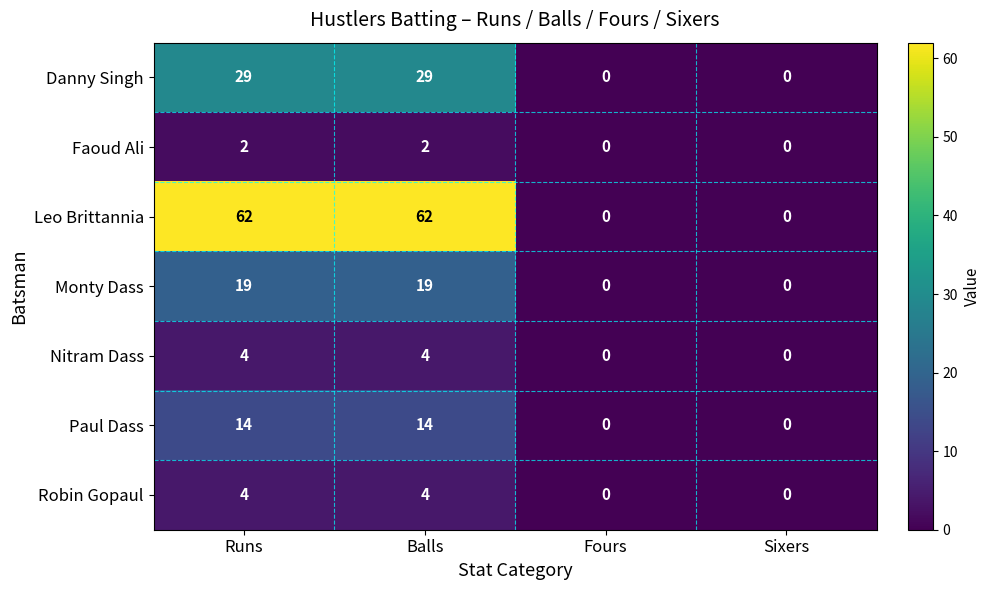

Reading left to right, transcribe all the data shown in this chart.

Danny Singh: Runs=29	Balls=29	Fours=0	Sixers=0
Faoud Ali: Runs=2	Balls=2	Fours=0	Sixers=0
Leo Brittannia: Runs=62	Balls=62	Fours=0	Sixers=0
Monty Dass: Runs=19	Balls=19	Fours=0	Sixers=0
Nitram Dass: Runs=4	Balls=4	Fours=0	Sixers=0
Paul Dass: Runs=14	Balls=14	Fours=0	Sixers=0
Robin Gopaul: Runs=4	Balls=4	Fours=0	Sixers=0